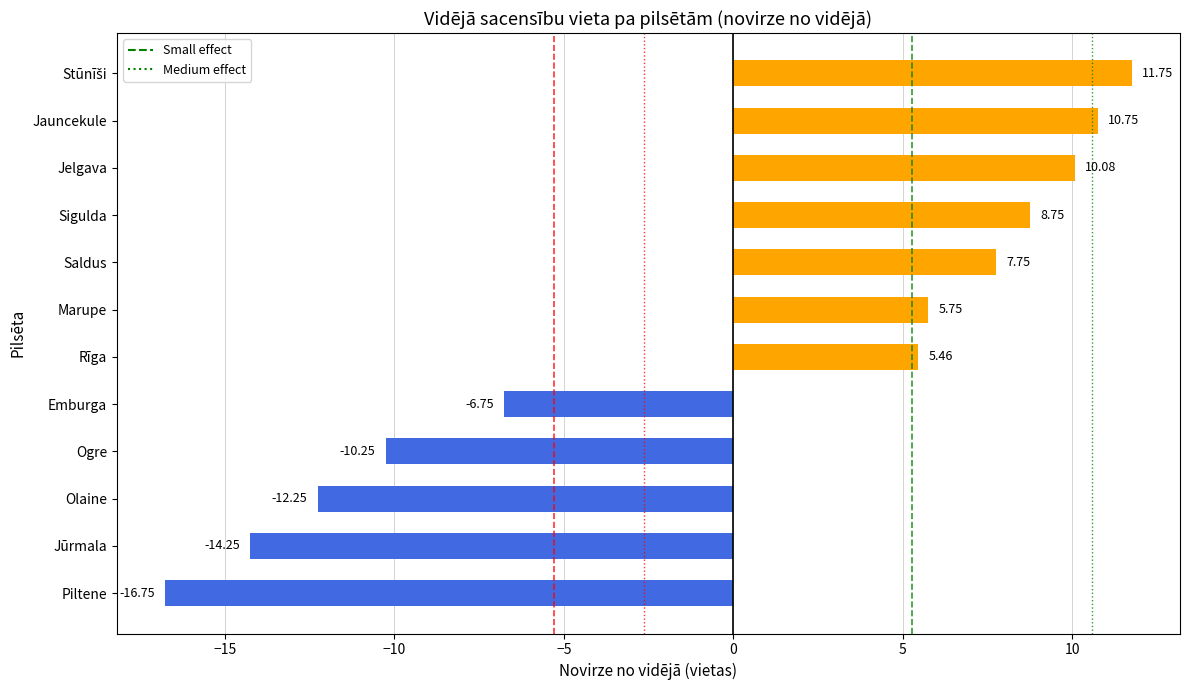

Which label corresponds to the smallest value in the chart?

Piltene